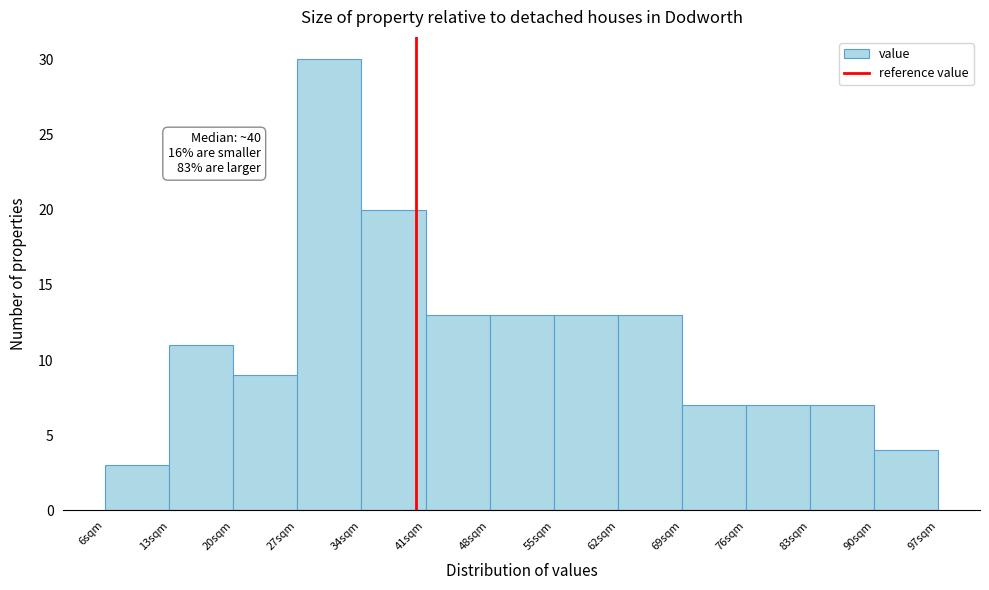

Which range on the x-axis has the tallest bar?

27 to 34